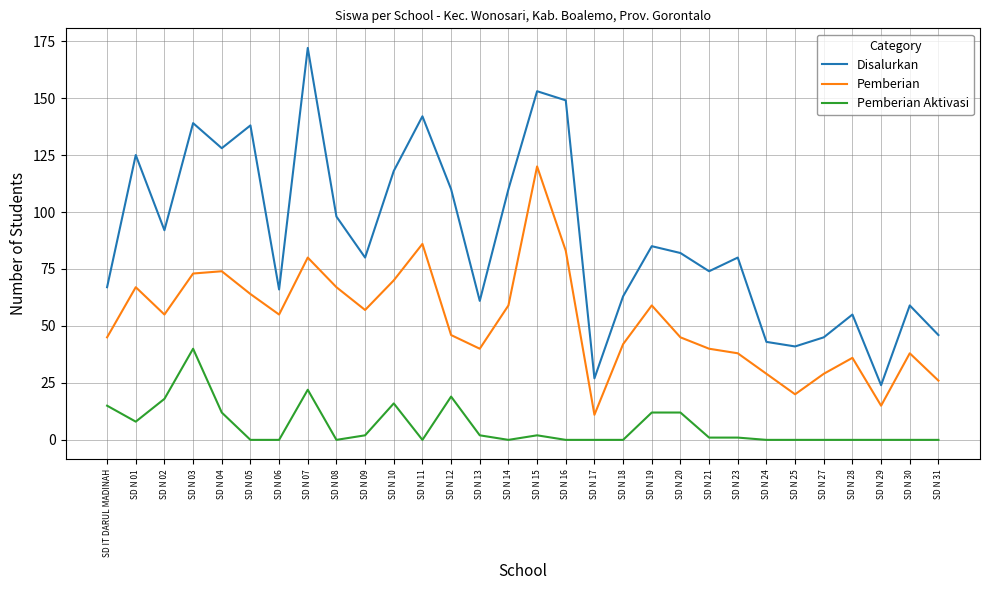

Count the number of data series in this chart.

3